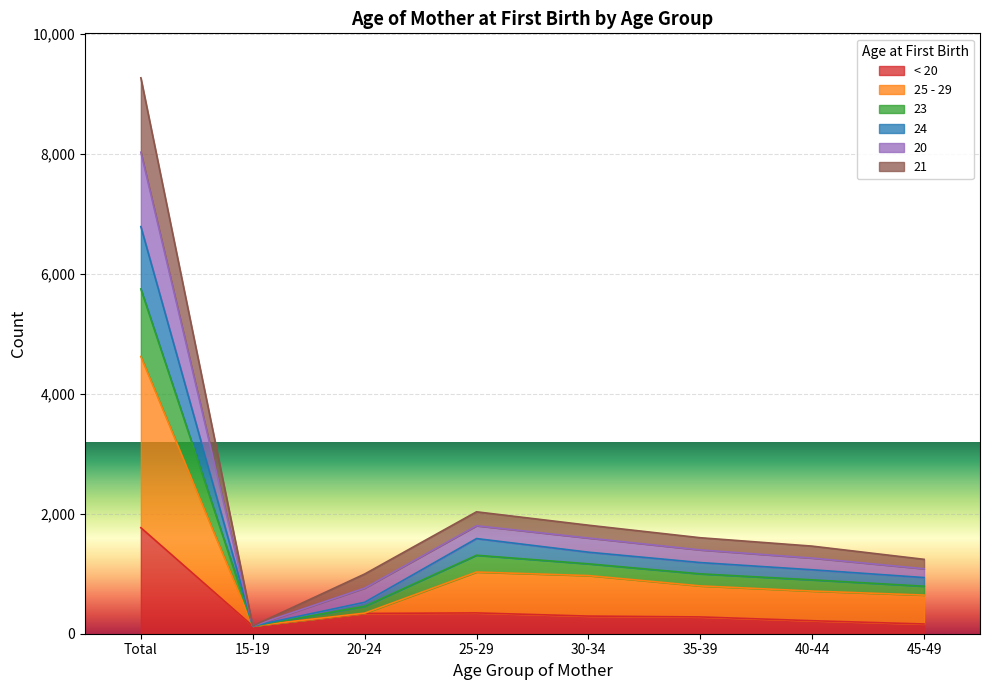

Is the value of 21 at 45-49 greater than the value of 20 at 30-34?

No